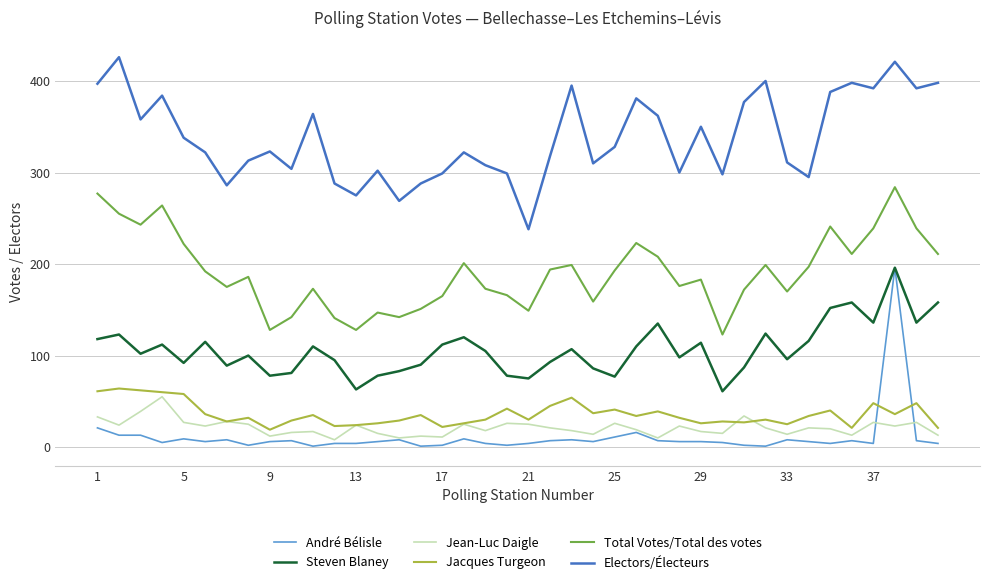

True or false: Total Votes/Total des votes and Jacques Turgeon intersect in this chart.

False